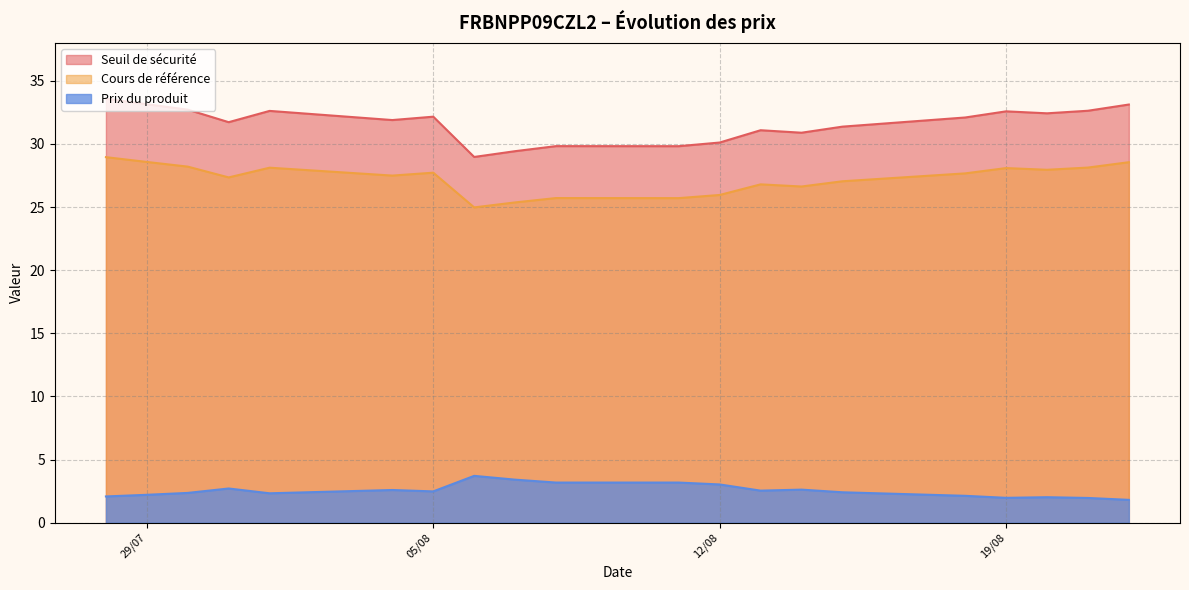

True or false: Seuil de sécurité and Prix du produit intersect in this chart.

False